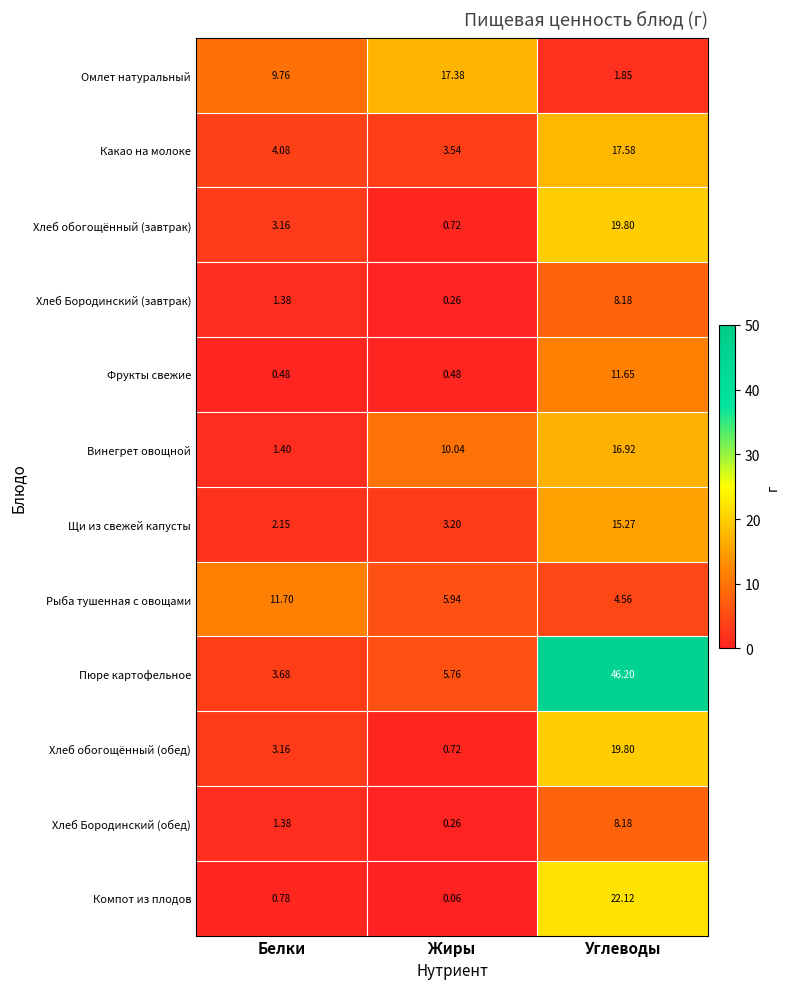

Which category has the lowest value across all series?

Жиры